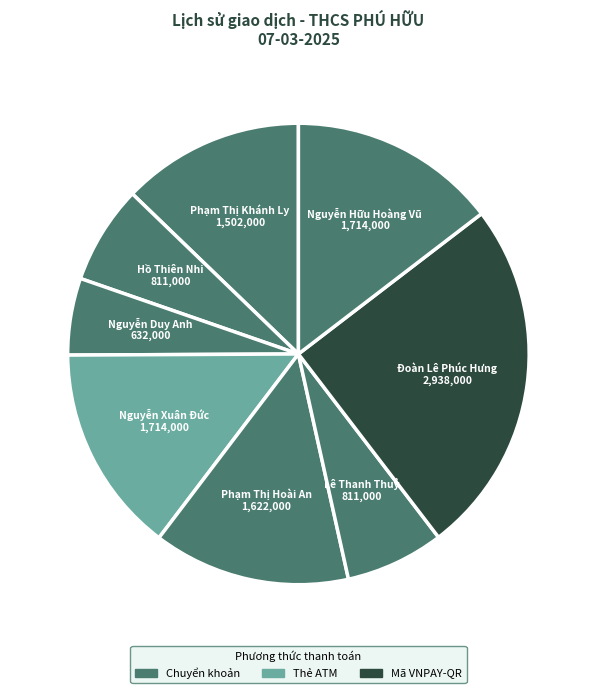

Do Phạm Thị Hoài An 1,622,000 and Phạm Thị Khánh Ly 1,502,000 together represent more than half of the pie?

No